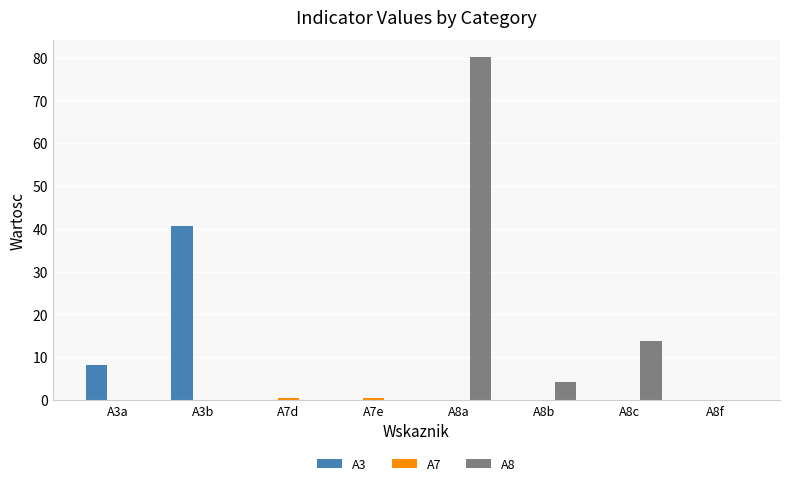

Which series has the largest total across all categories?

A8